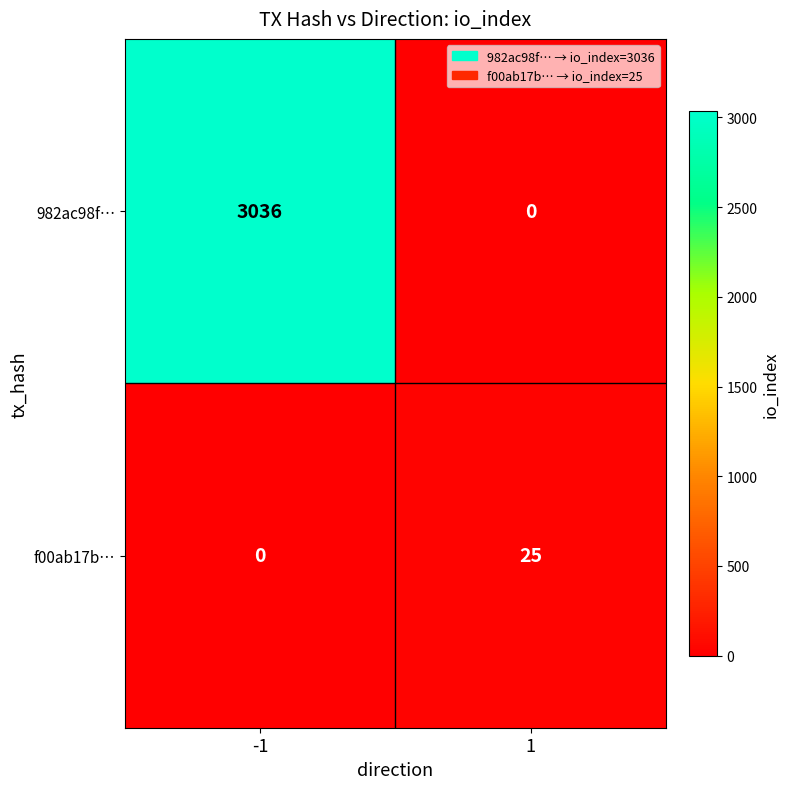

At how many categories does at least one series exceed 538?

1